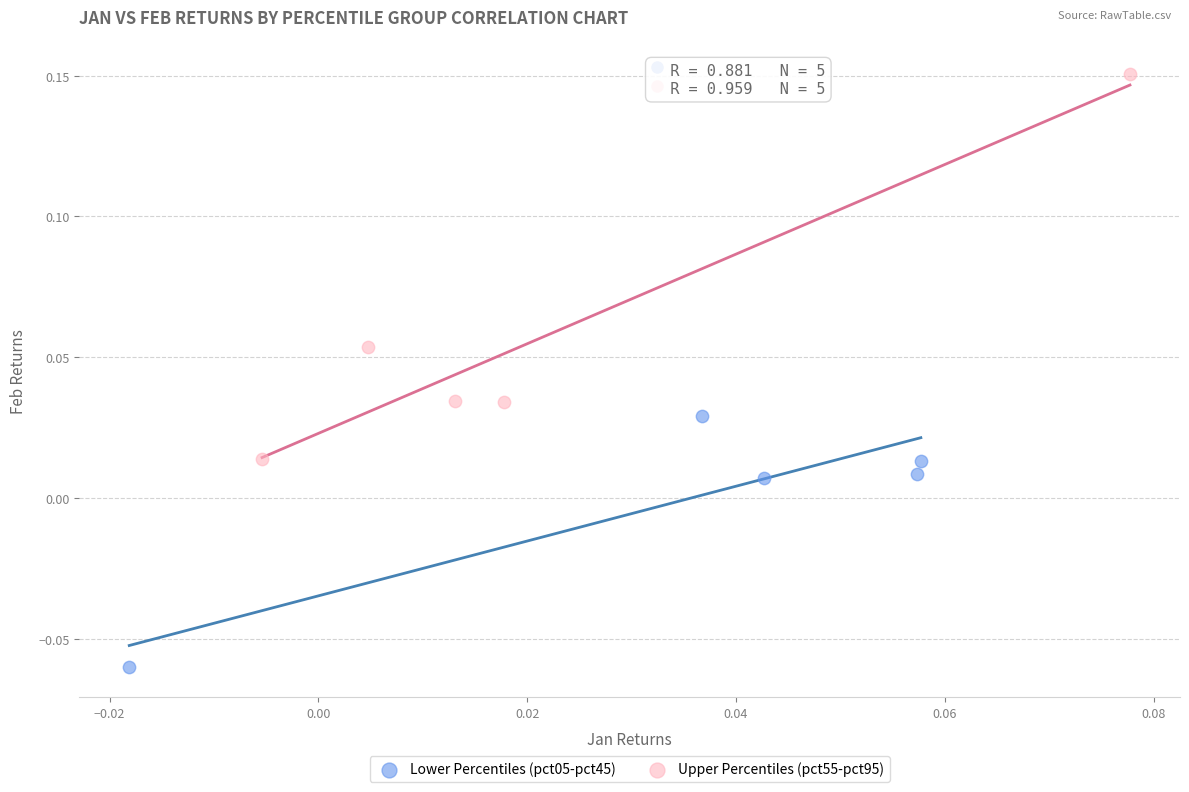

Which series reaches the minimum Y coordinate?

Lower Percentiles (pct05-pct45)